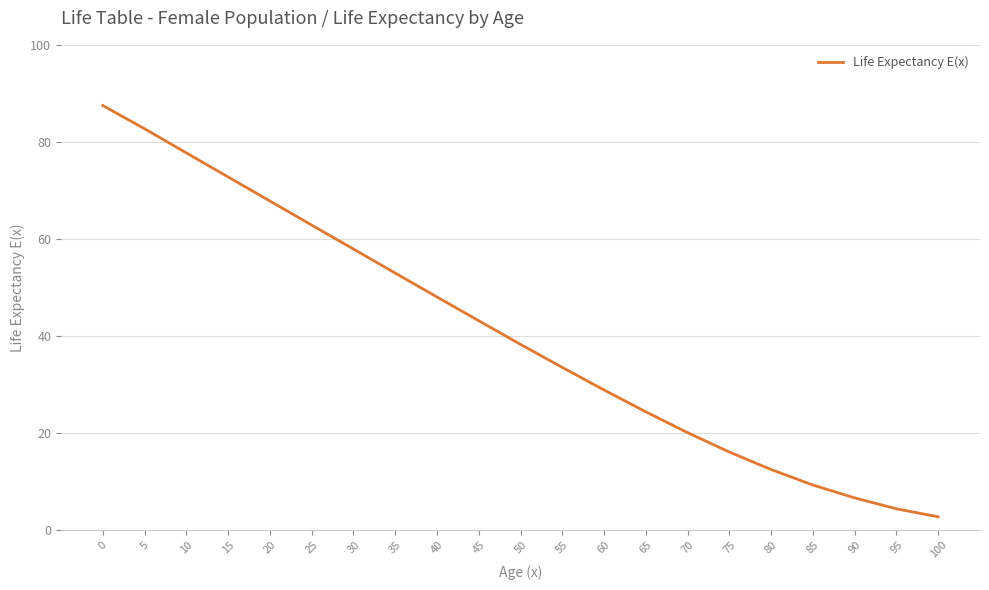

What is the difference between the maximum and minimum values?

84.8